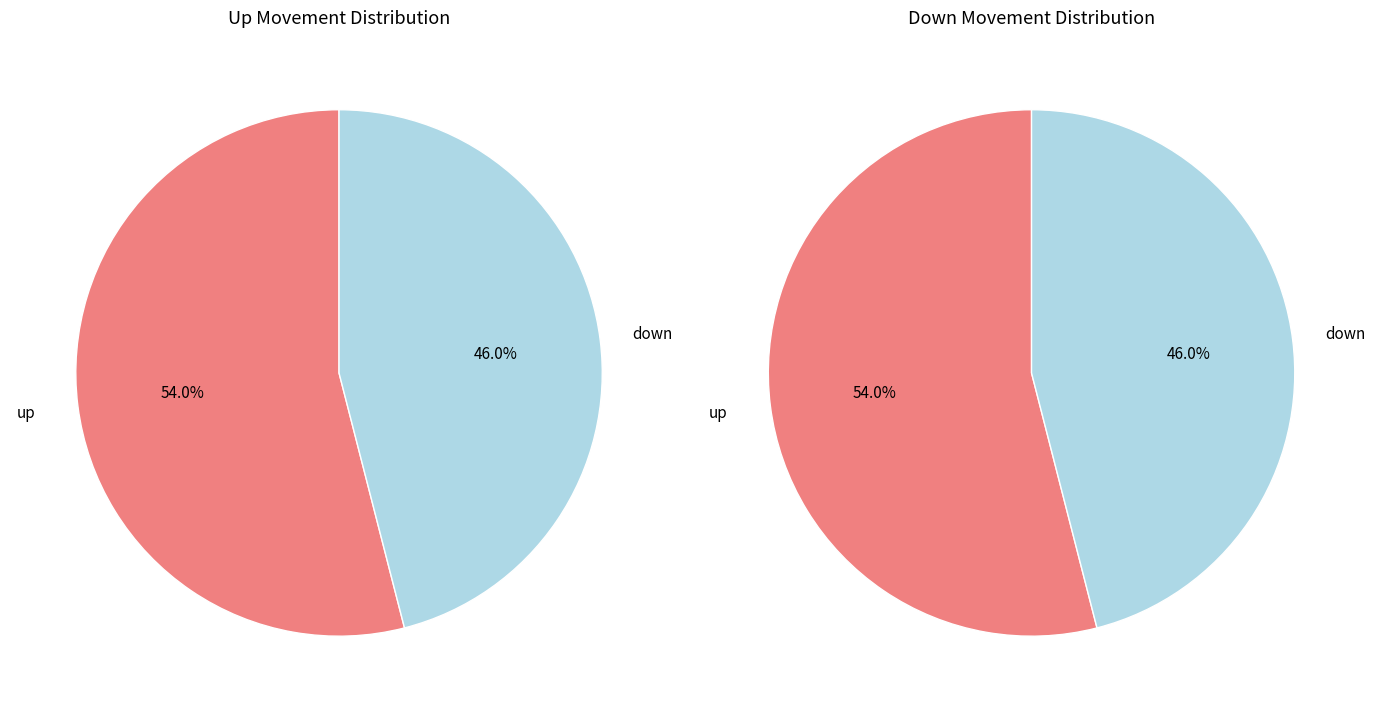

How much of the chart is everything except up?

46.0%